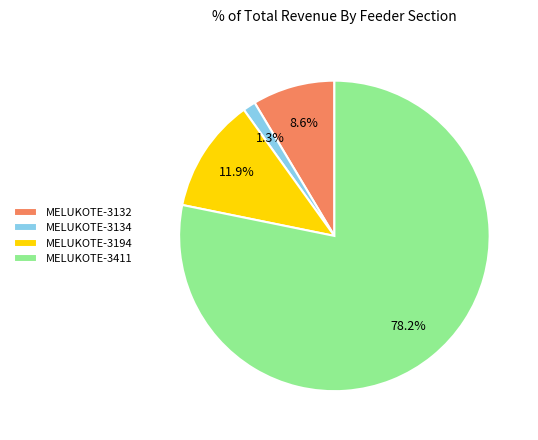

The MELUKOTE-3134 slice represents 12% of the pie. True or false?

False